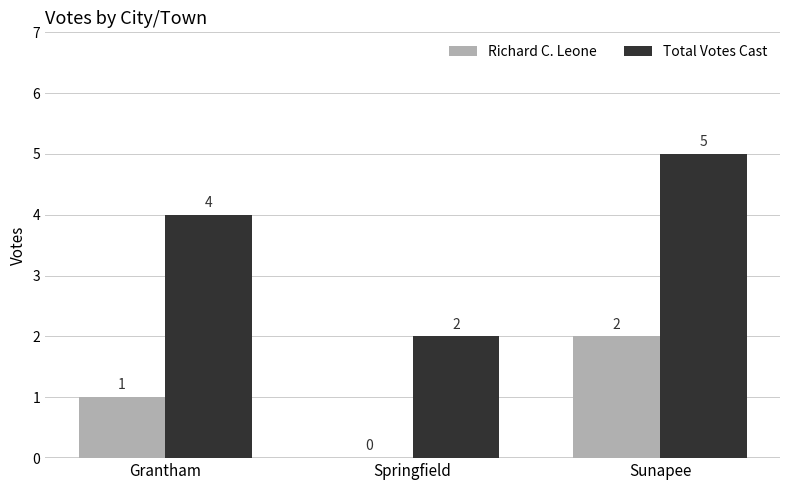

Count the number of categories in the chart.

3